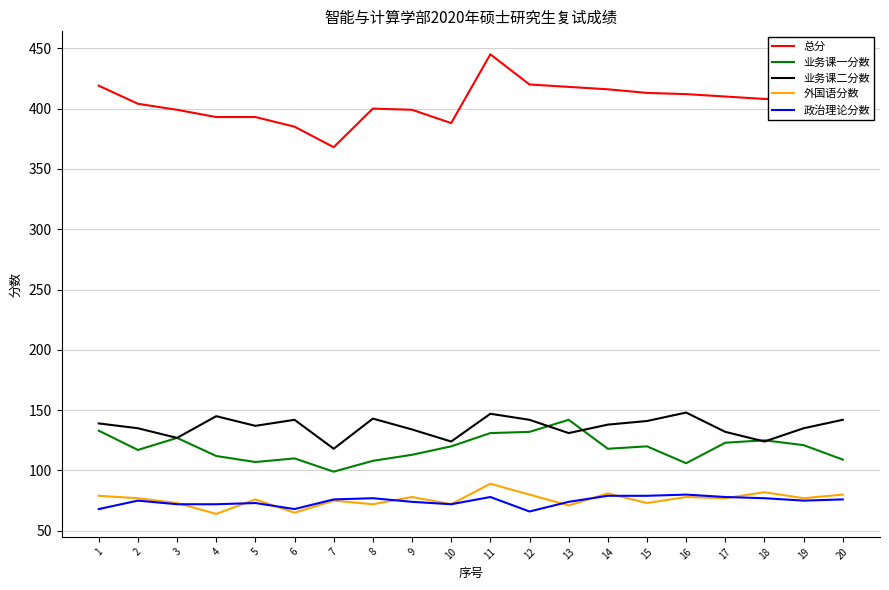

What are all the series names shown in the legend?

总分, 业务课一分数, 业务课二分数, 外国语分数, 政治理论分数